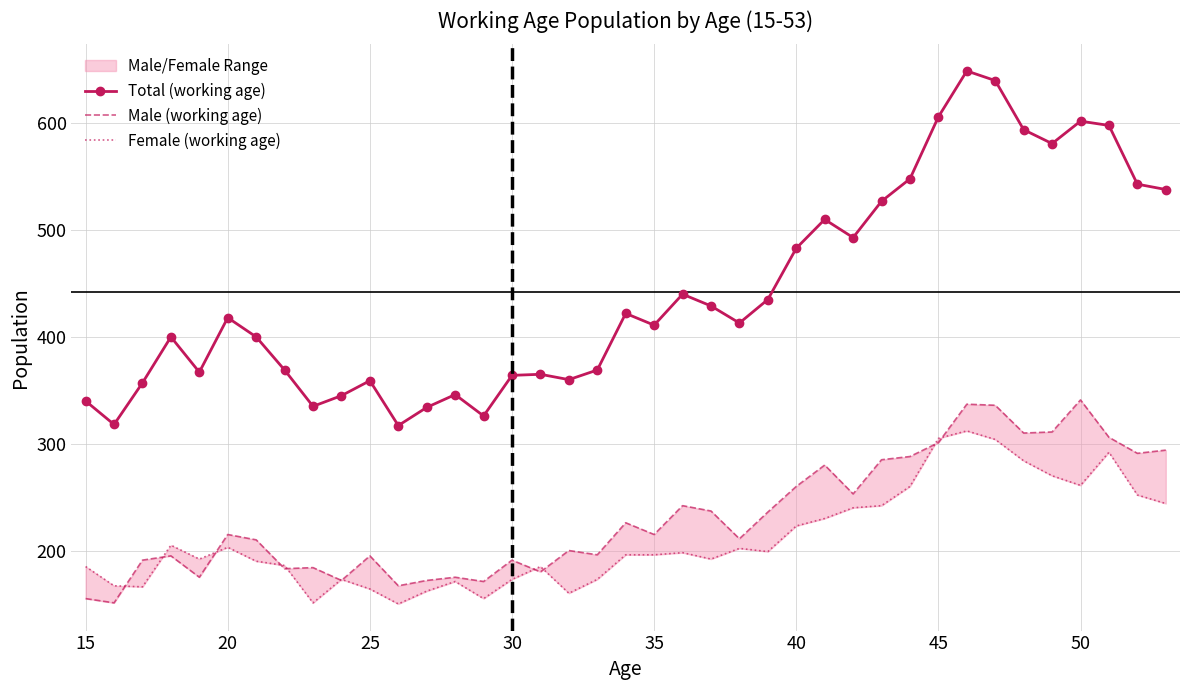

True or false: Total (working age) and Male (working age) intersect in this chart.

False